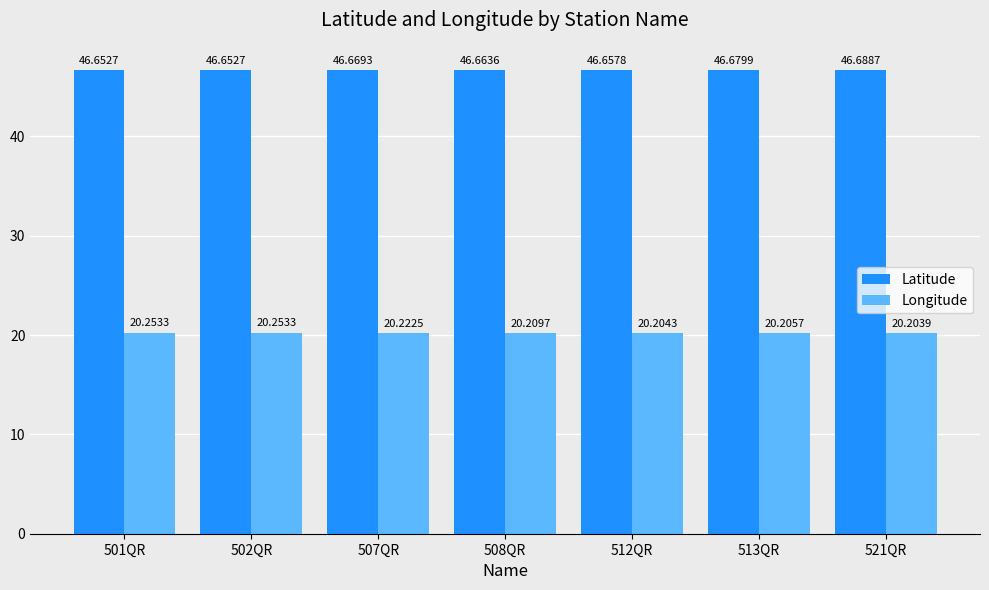

What is the average value of the Latitude series?

46.7